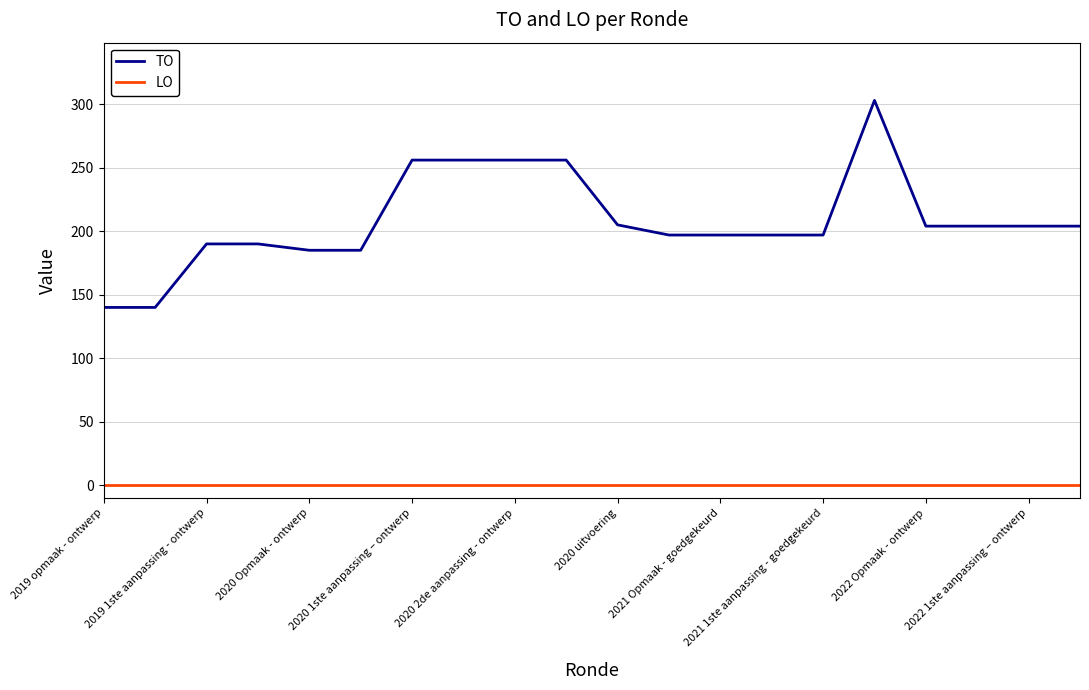

What are all the series names shown in the legend?

TO, LO